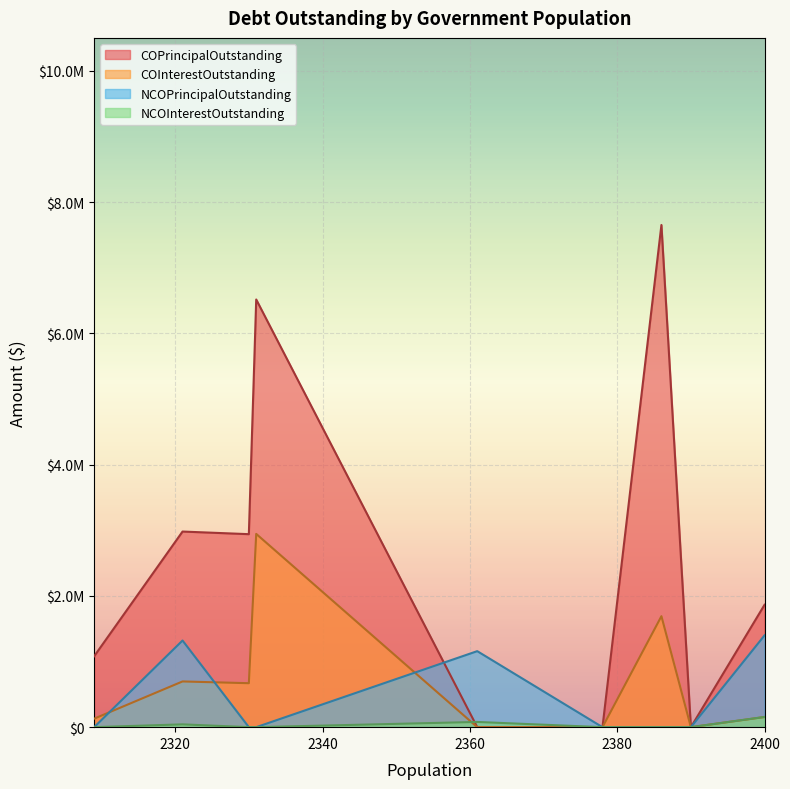

What is the greatest value displayed?

7650000.0